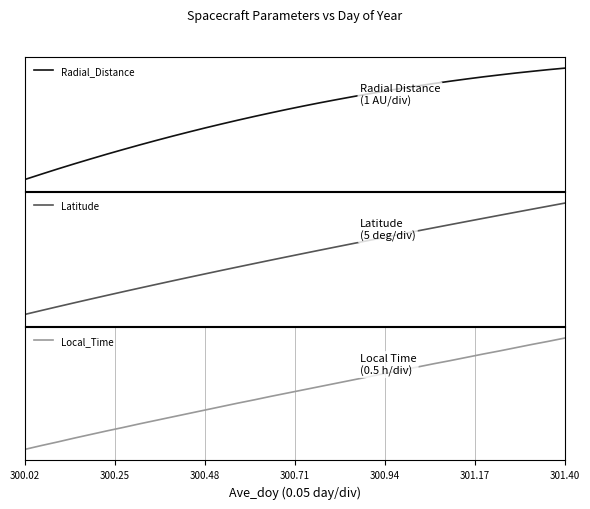

Is it true that Radial_Distance equals 7.7 at 10?

False